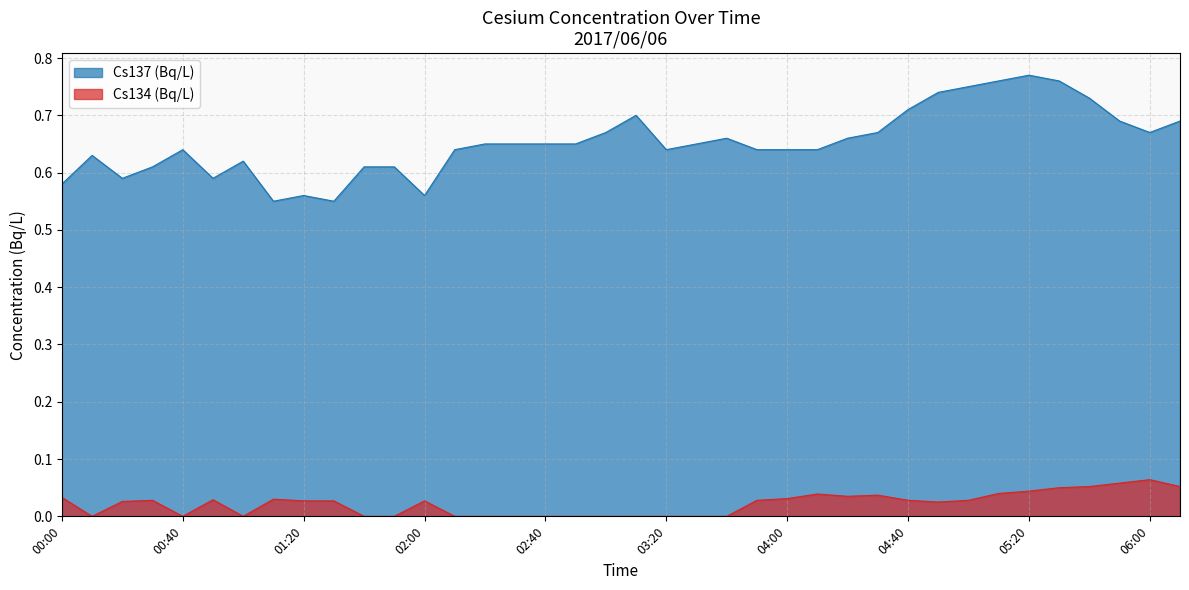

True or false: Cs134 (Bq/L) and Cs137 (Bq/L) cross at least once.

False